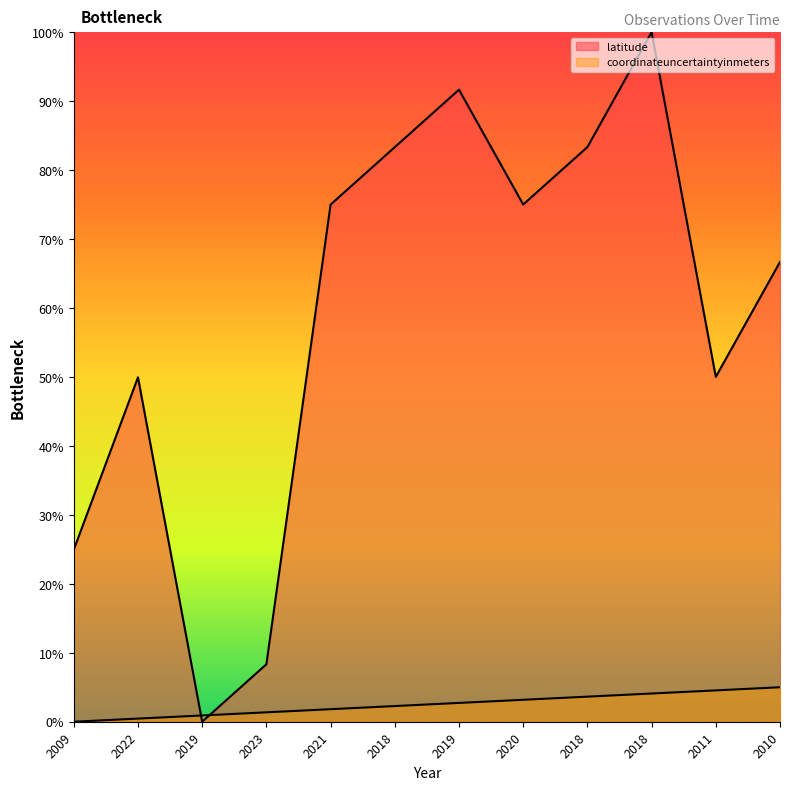

Does the chart display data point markers on the line(s)?

No